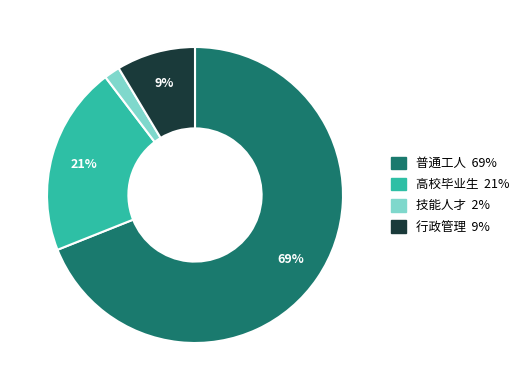

Do 行政管理 and 技能人才 together represent more than half of the pie?

No